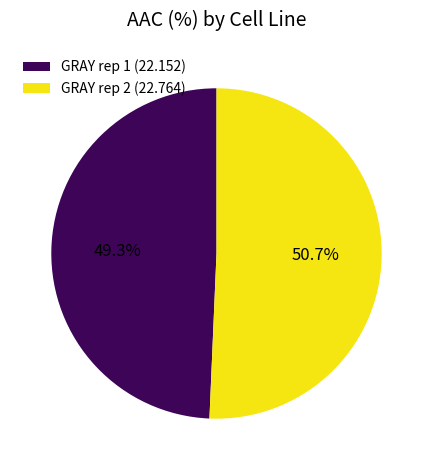

To the nearest percent, what is the difference between the largest and smallest slice percentages?

1%